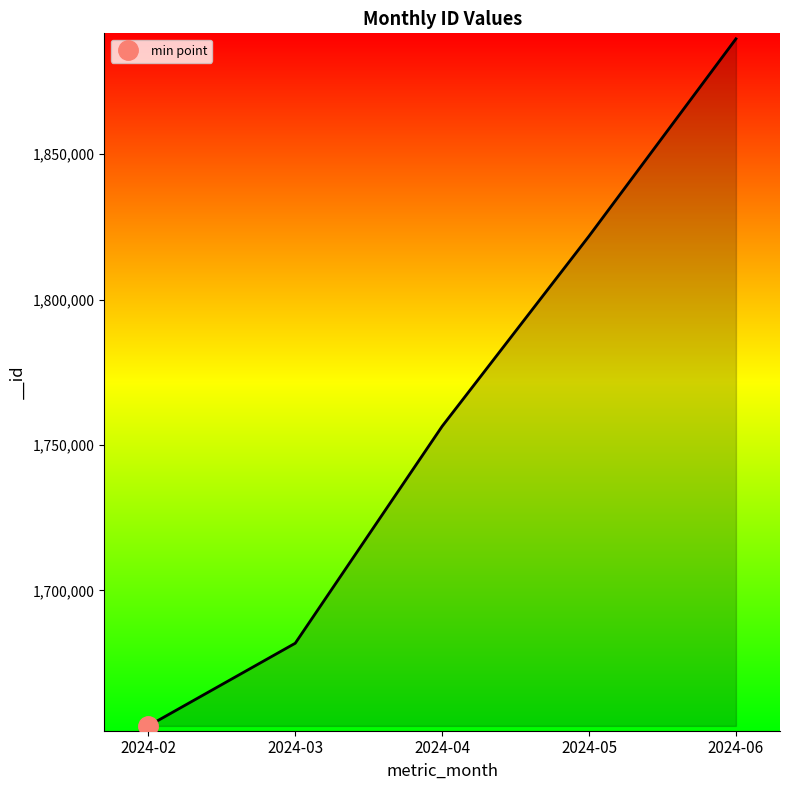

What is the value of the 1st point from the left?

1653361